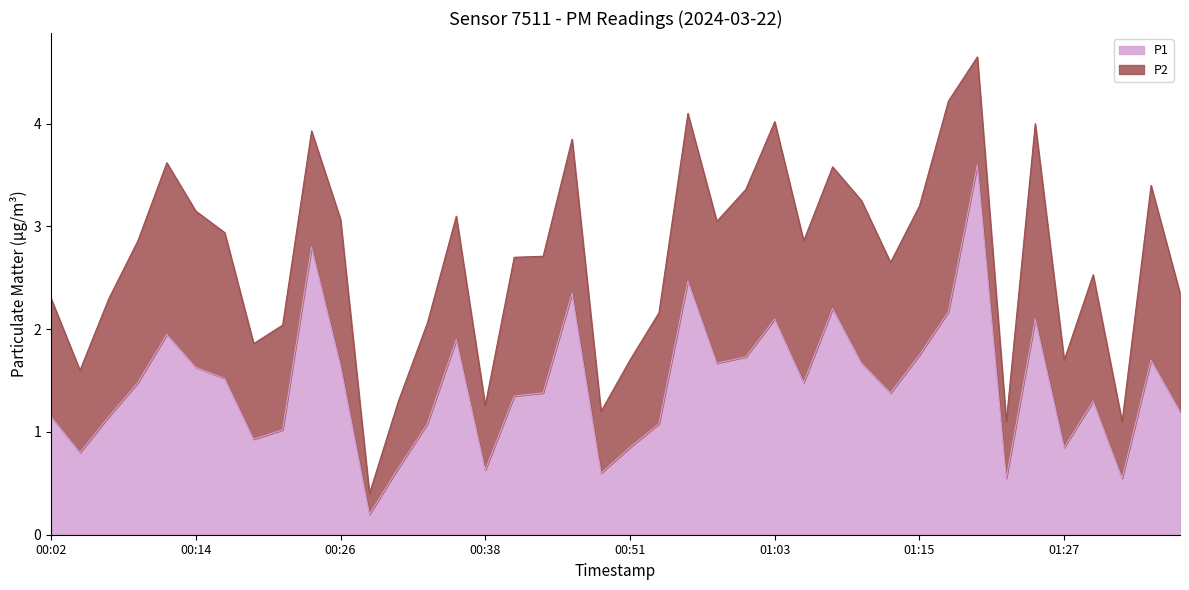

What is the value of the 2nd point from the left?

0.8